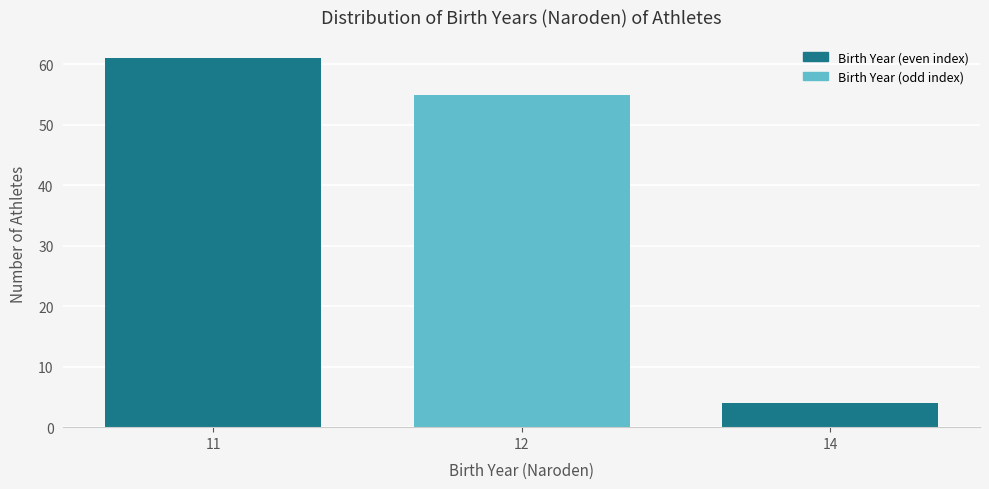

Reading left to right, list all the values displayed in this chart.

11=61	12=55	14=4